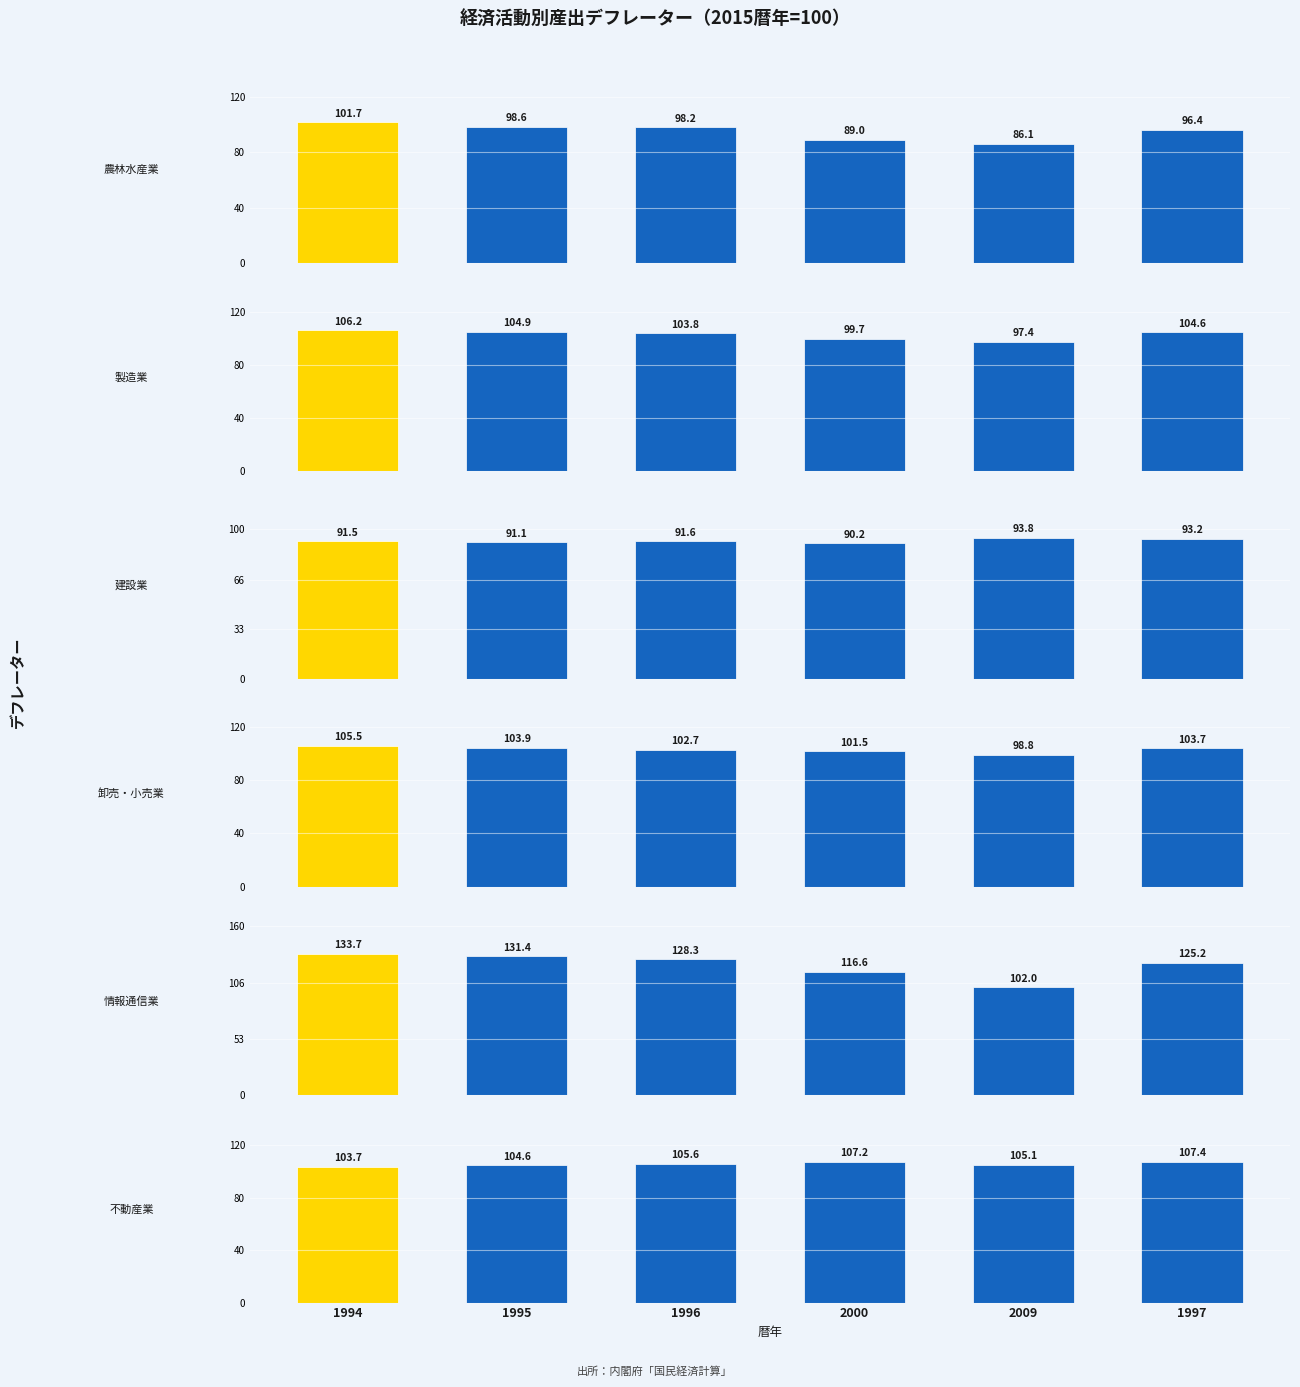

How many groups of bars are there?

6